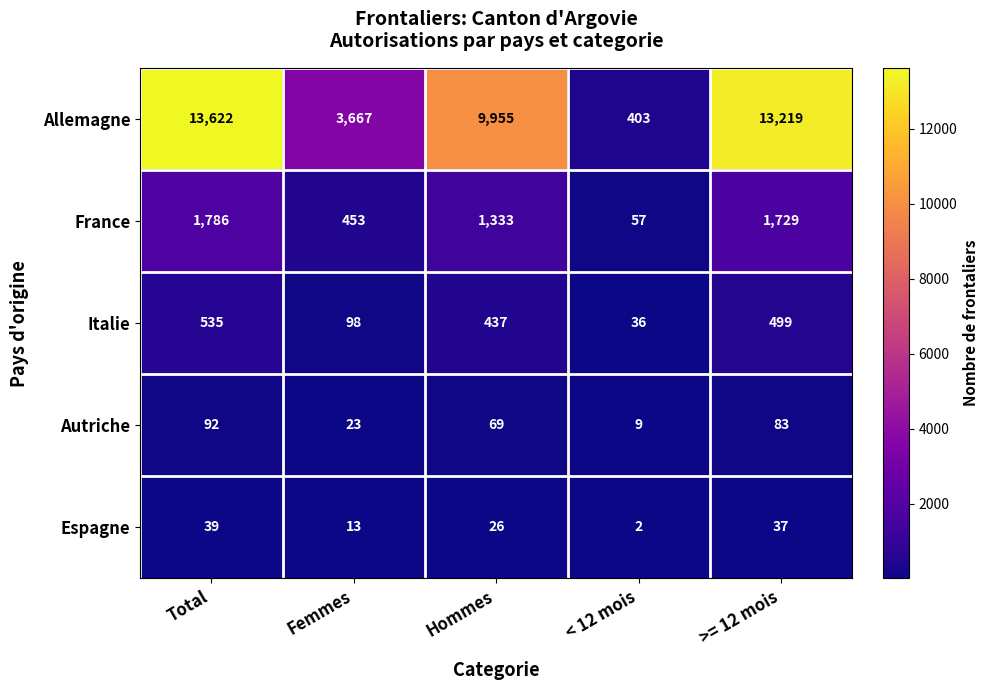

What is the sum of all Allemagne values?

40866